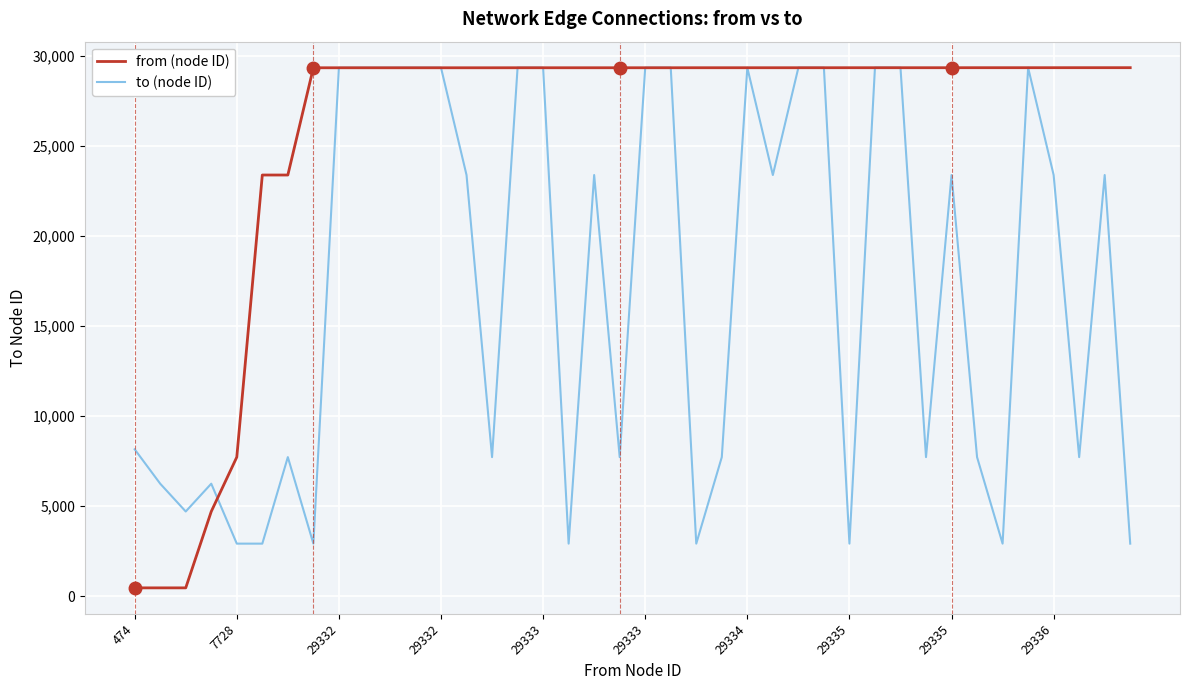

Which series has the largest total across all categories?

from (node ID)